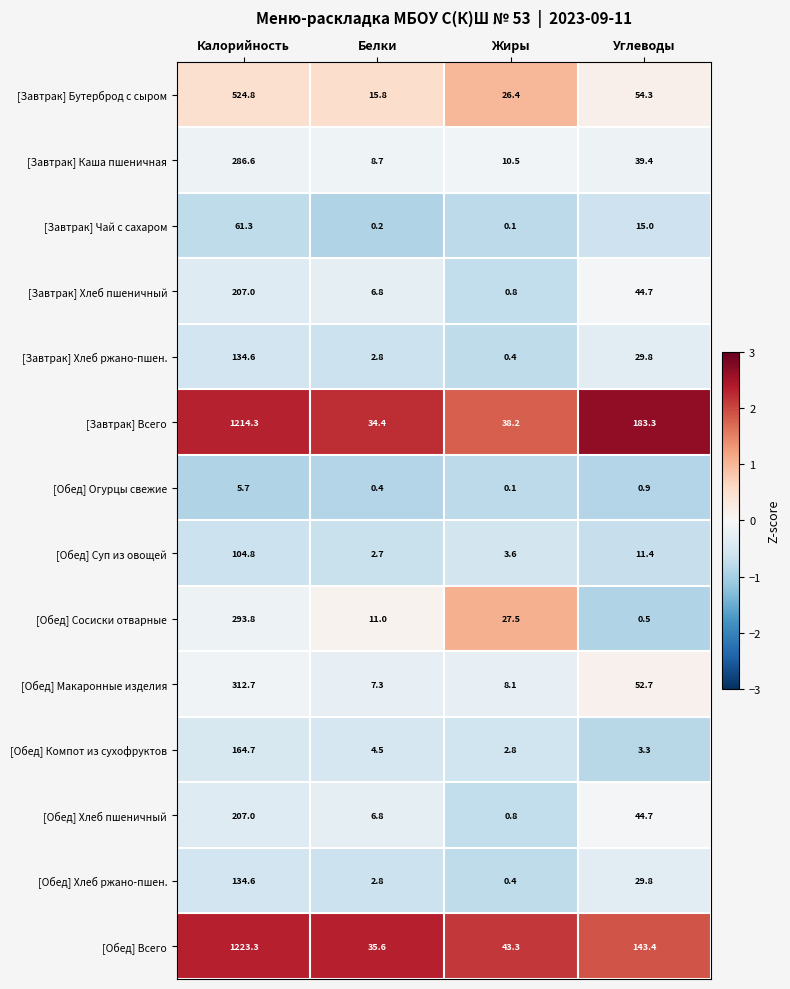

What is the greatest value displayed?

1223.3